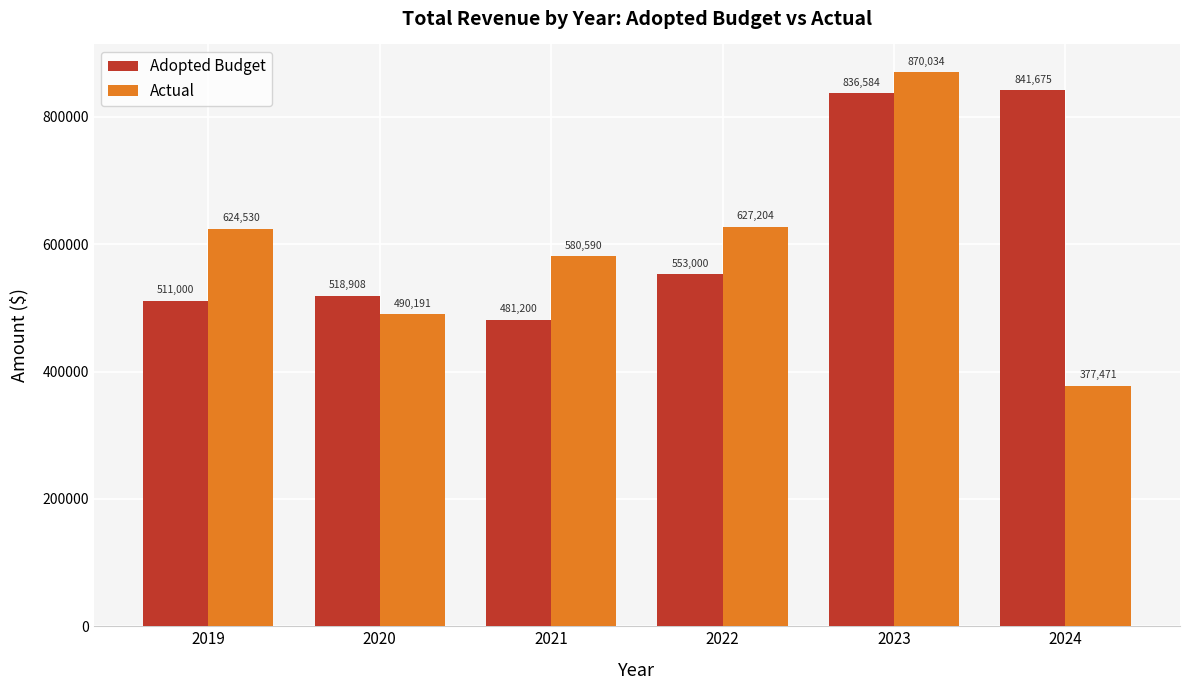

Are the bars horizontal?

No